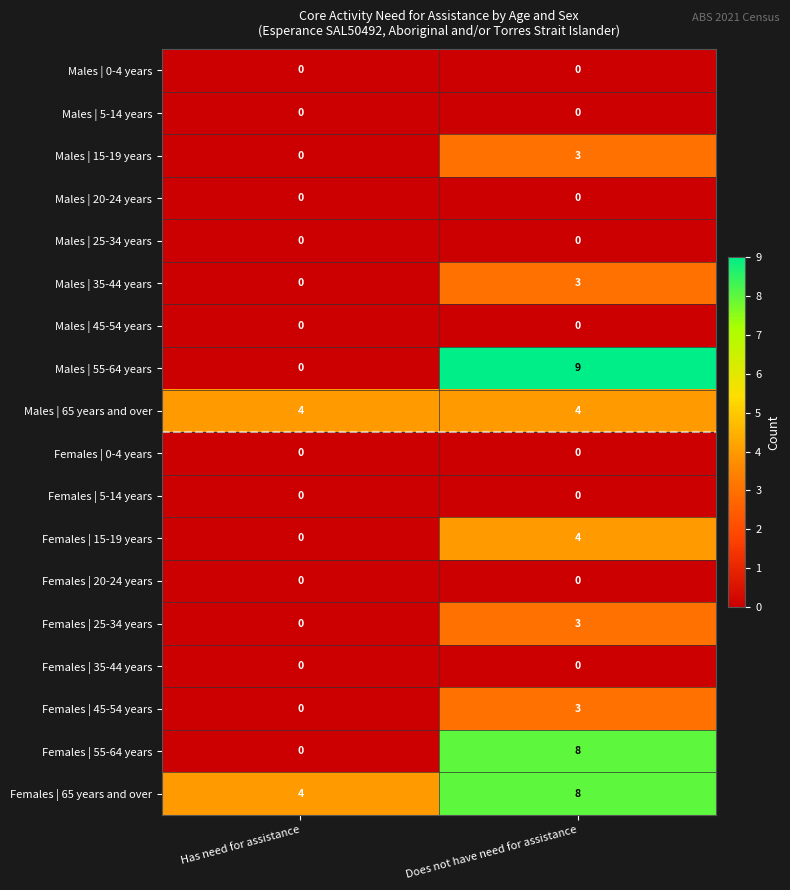

What is the maximum value shown in the chart?

9